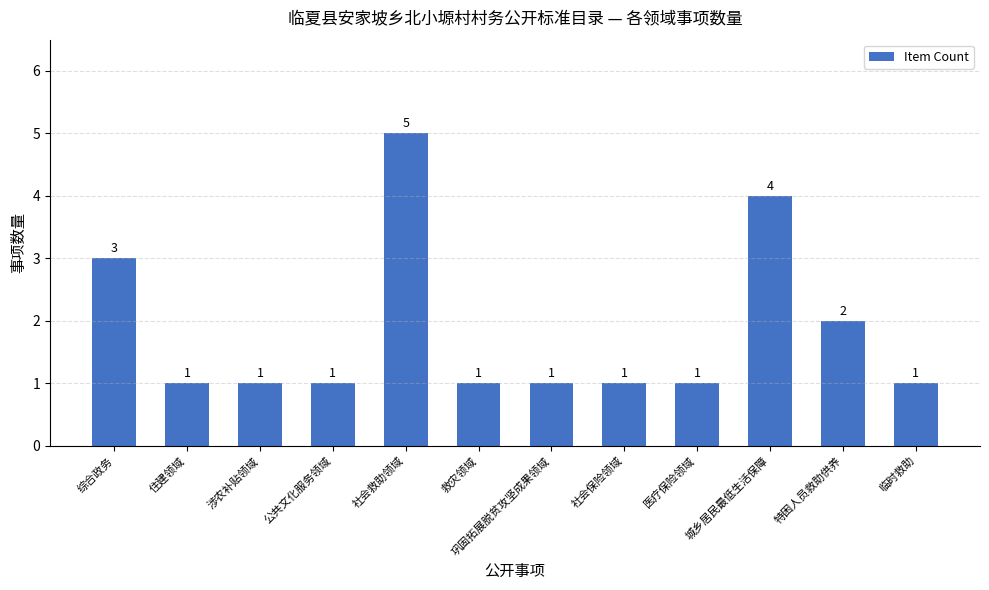

The chart shows a value of 0 at 特困人员救助供养. True or false?

False